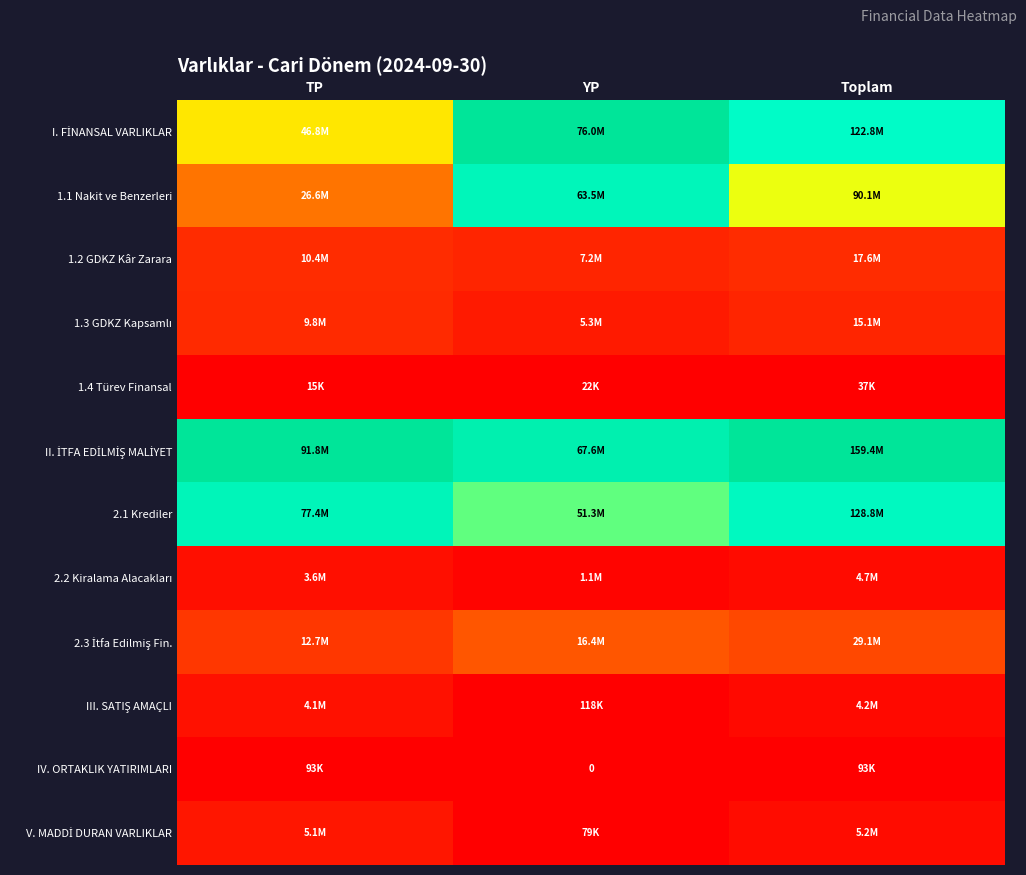

Which series changed the most between TP and Toplam?

1.1 Nakit ve Benzerleri